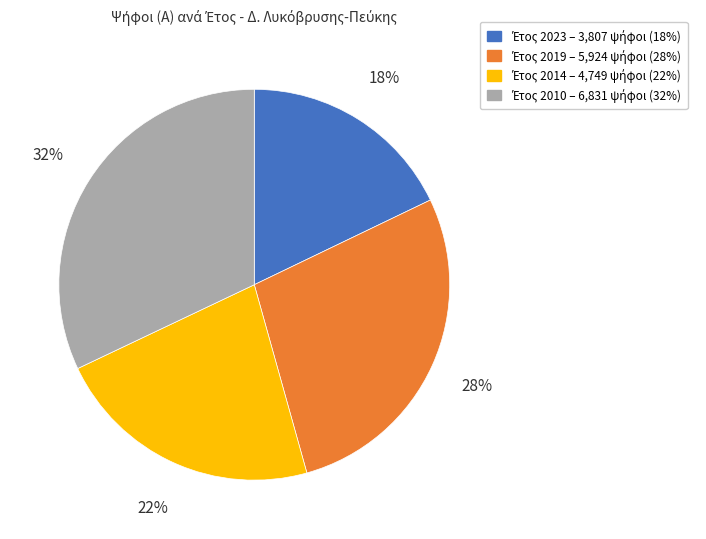

To the nearest percent, what is the average slice percentage?

25%